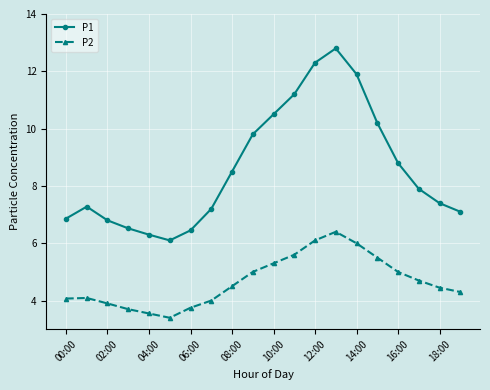

In P1, how many points are lower than both neighbors (excluding endpoints)?

1